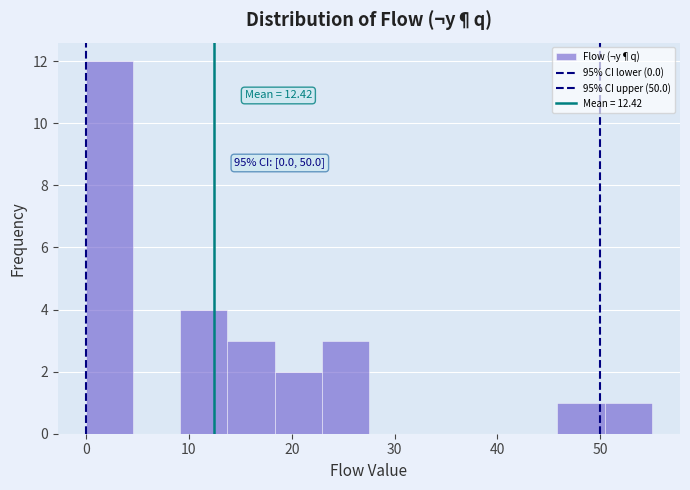

Which range on the x-axis has the tallest bar?

0 to 5